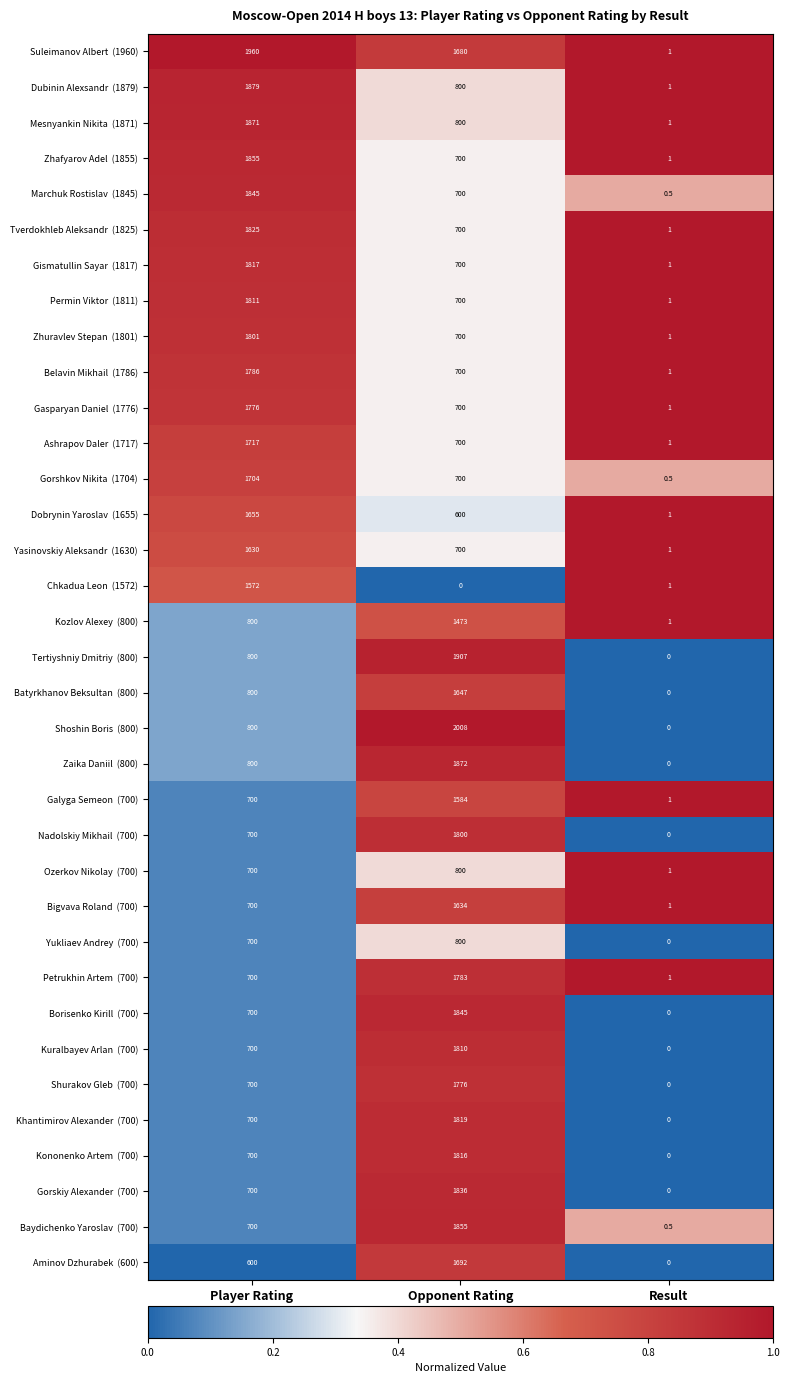

What is the spread (max minus min) of values at Player Rating?

1360.0